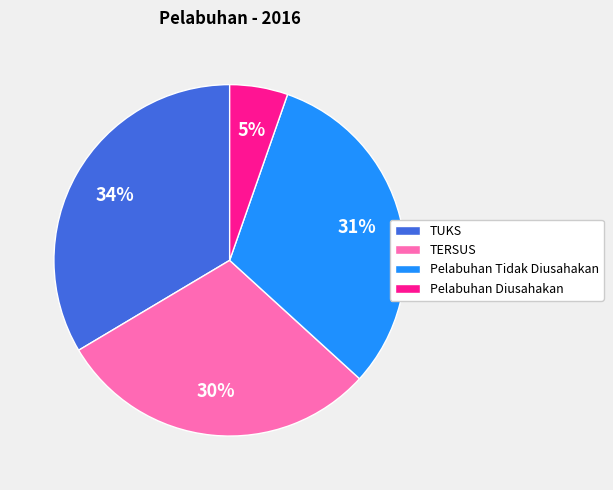

To the nearest percent, what is the combined percentage of TERSUS and Pelabuhan Tidak Diusahakan?

61%